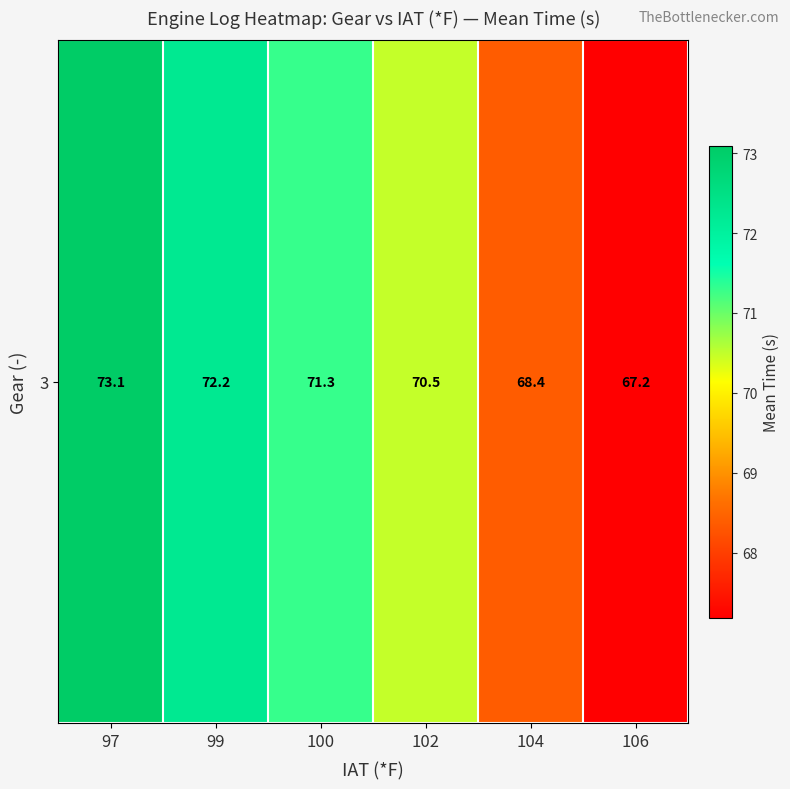

Rank the categories by value from highest to lowest.

97, 99, 100, 102, 104, 106